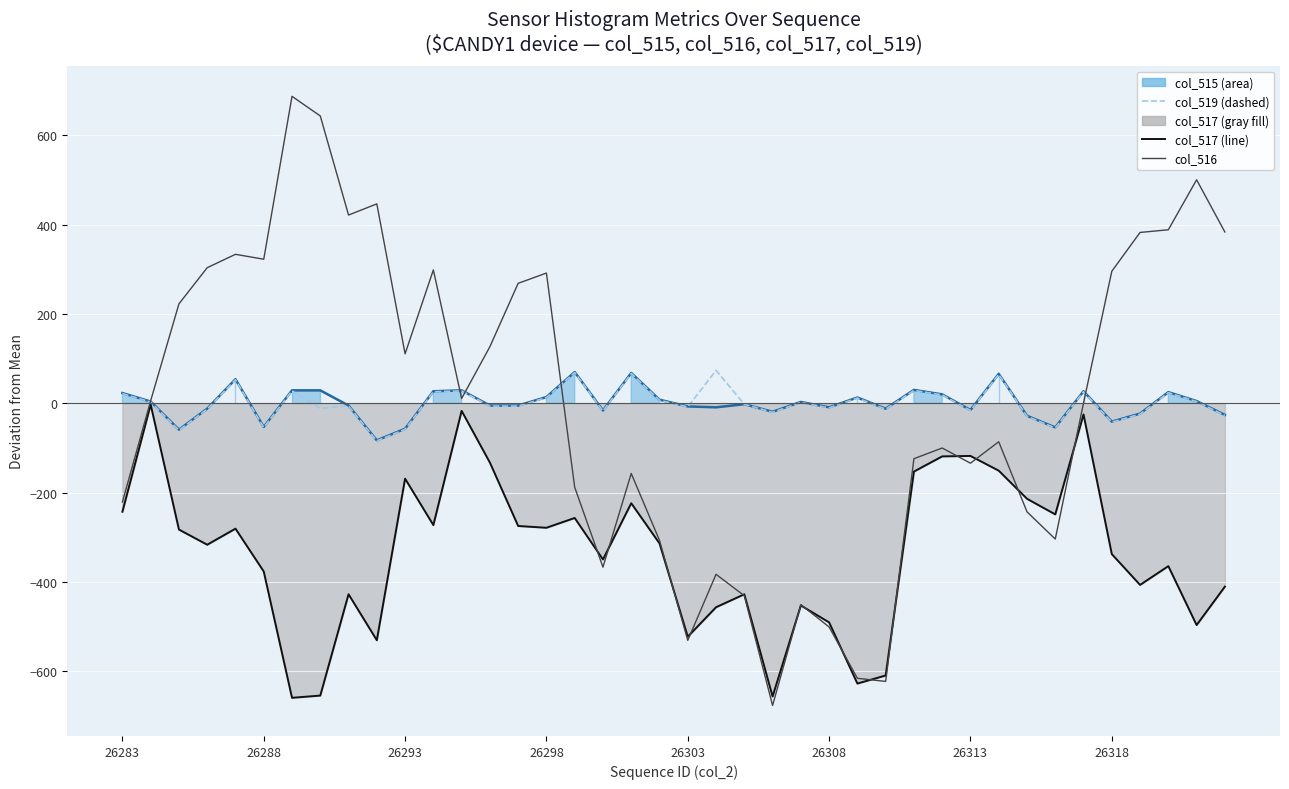

Between 36 and 26283, which is larger?

26283